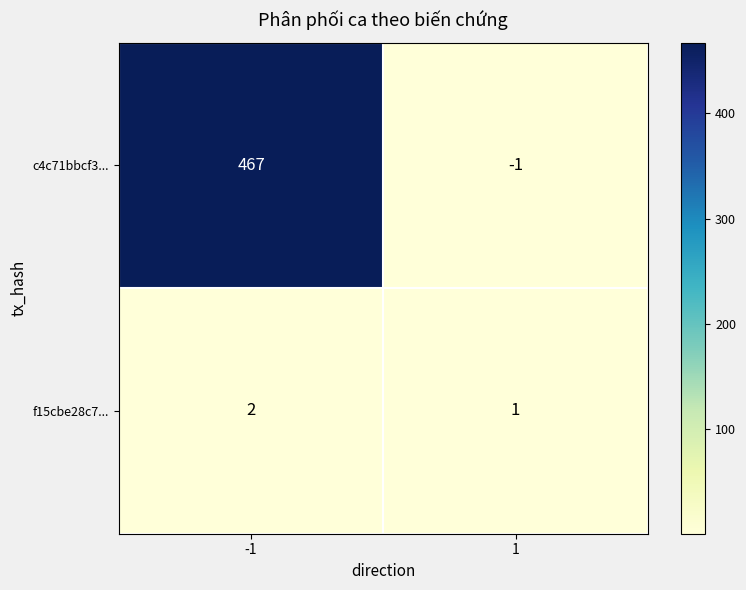

The value of f15cbe28c7... at -1 is 2. True or false?

True